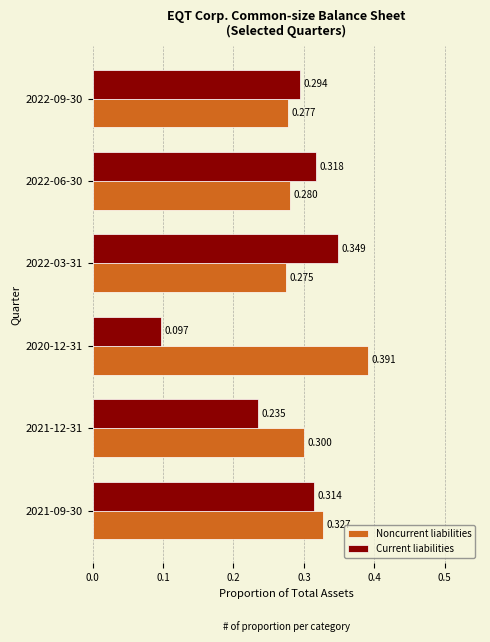

Which series has the largest total across all categories?

Noncurrent liabilities